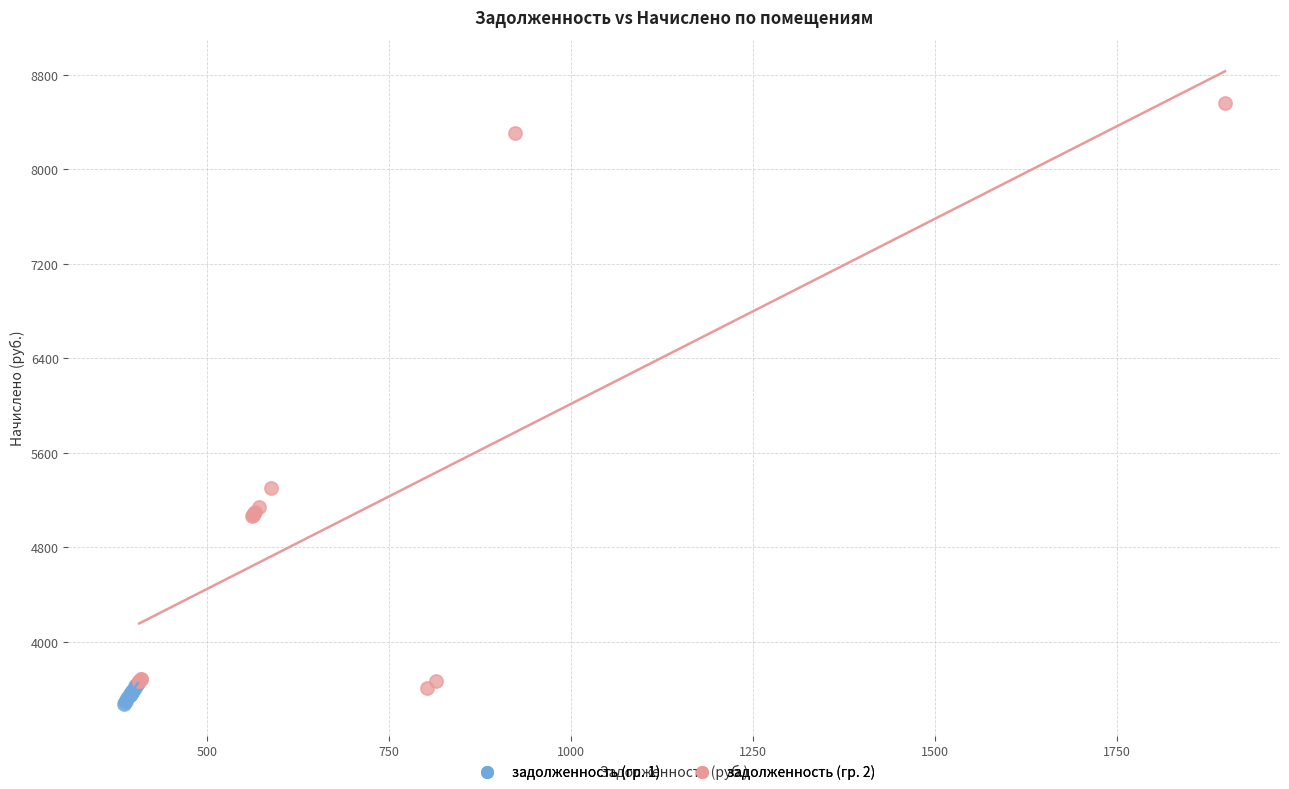

Which series contains the highest Y value?

задолженность (гр. 2)